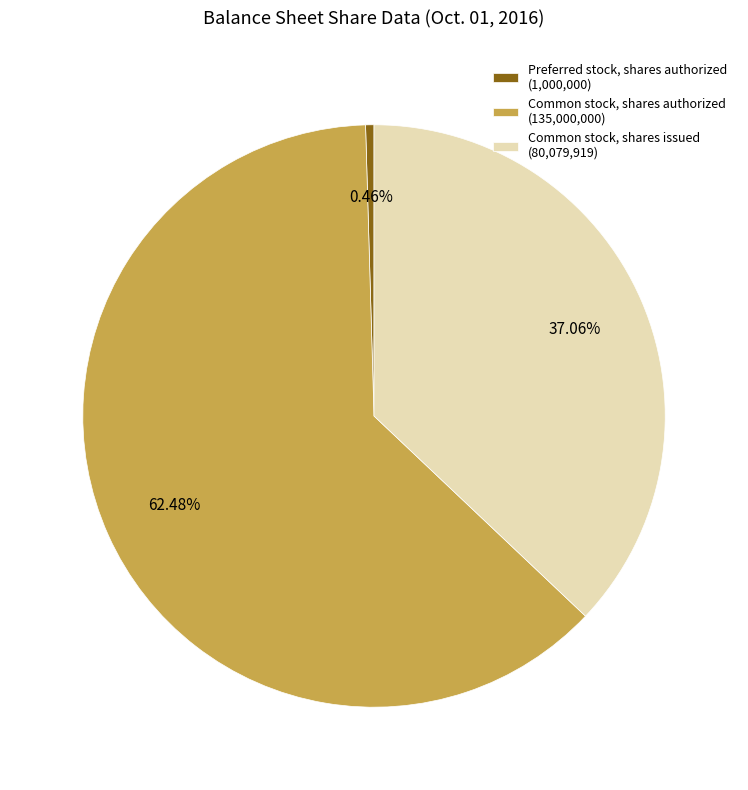

What is the total percentage of Common stock, shares issued and Preferred stock, shares authorized?

37.5%